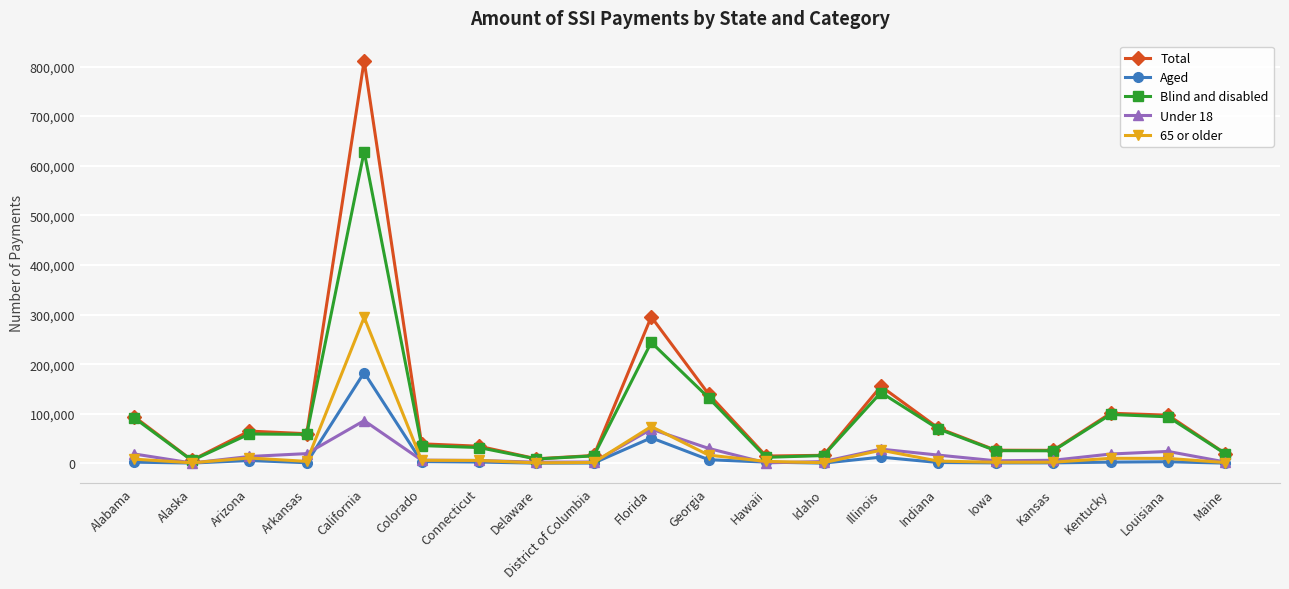

How many values in the Blind and disabled series are below 58492?

10